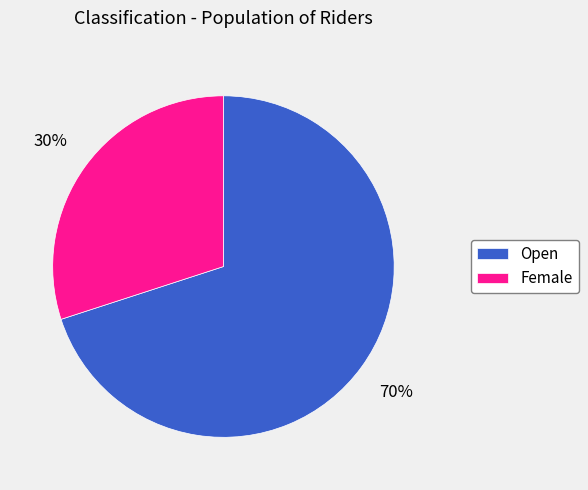

The Open slice represents 70% of the pie. True or false?

True